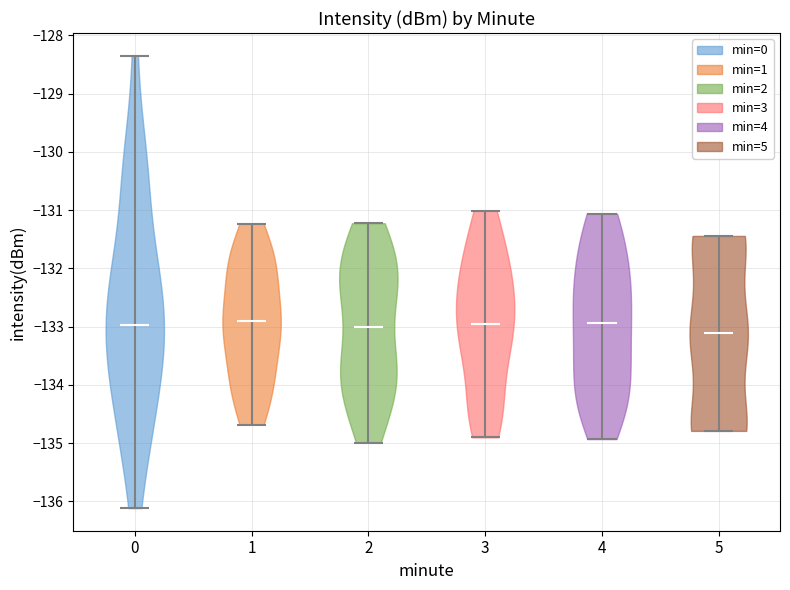

Reading left to right, read every violin against the y-axis: where its median line is, and the lowest and highest points it reaches. The values are not printed on the chart, so give them approximately, as read against the axis.

0: median line -133.0, lowest point -136.1, highest point -128.3
1: median line -132.9, lowest point -134.7, highest point -131.2
2: median line -133.0, lowest point -135.0, highest point -131.2
3: median line -132.9, lowest point -134.9, highest point -131.0
4: median line -132.9, lowest point -134.9, highest point -131.1
5: median line -133.1, lowest point -134.8, highest point -131.4